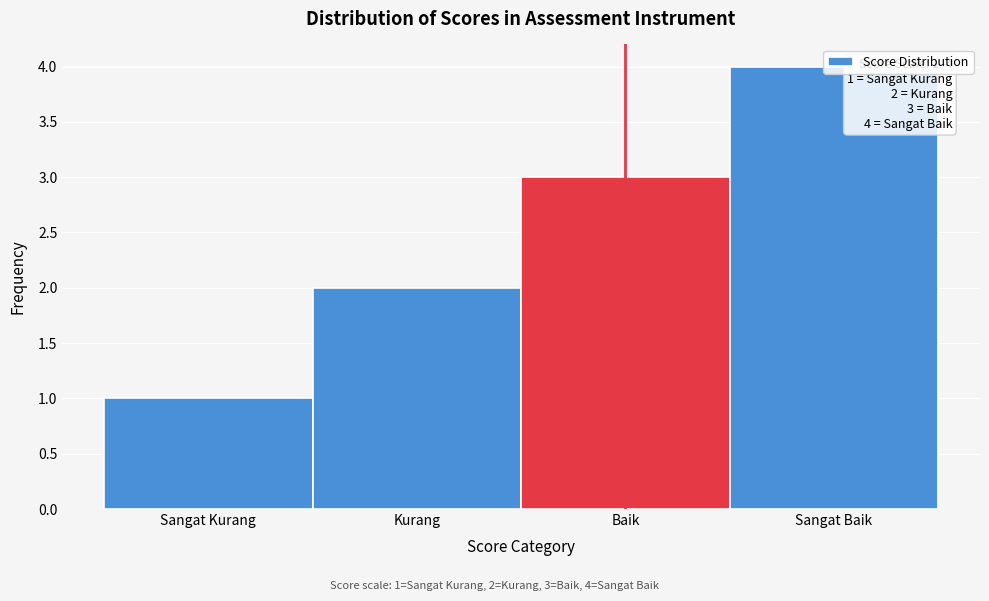

The chart shows a value of 3 at Kurang. True or false?

False